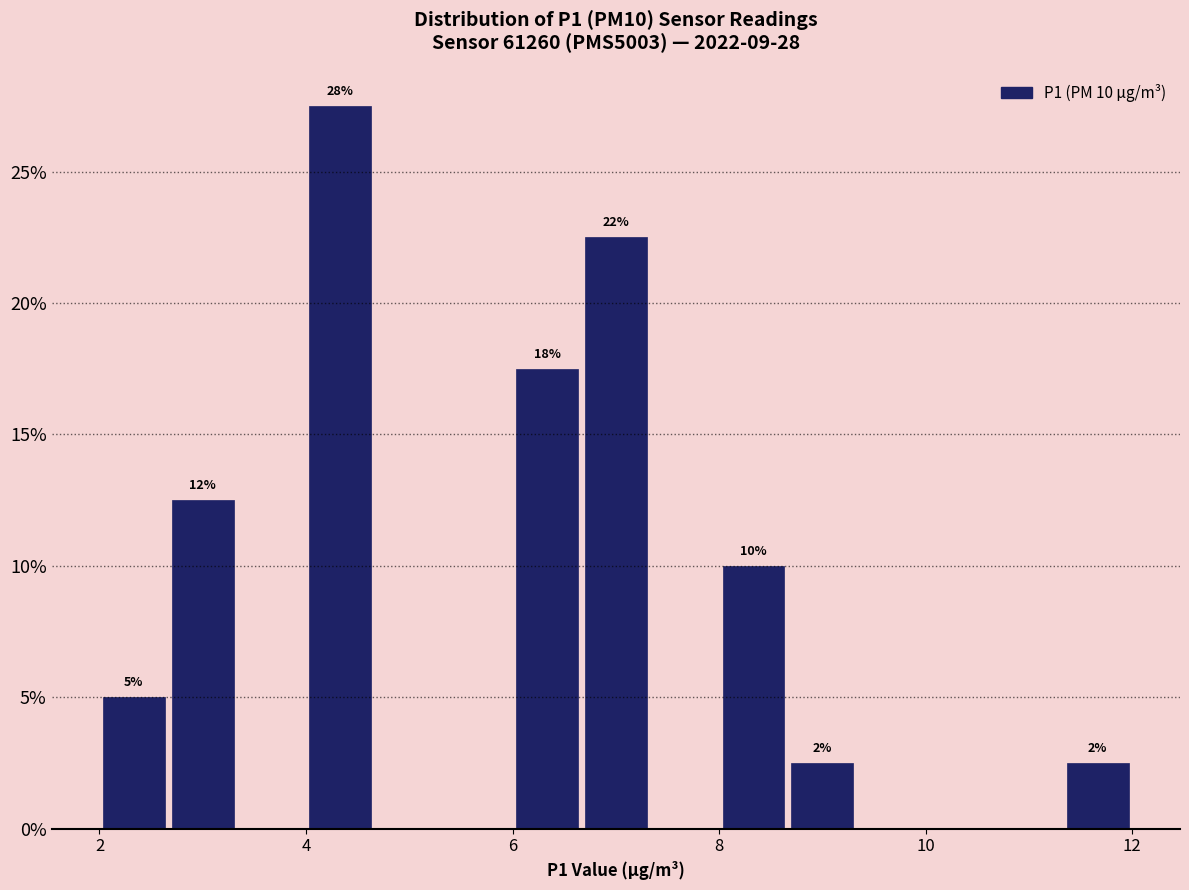

Read against the x-axis, roughly where is the centre of the tallest bar?

4.4